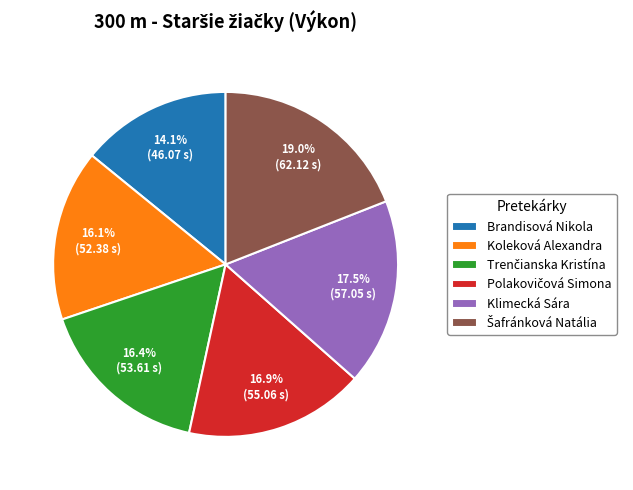

How much of the chart is everything except Brandisová Nikola?

85.9%